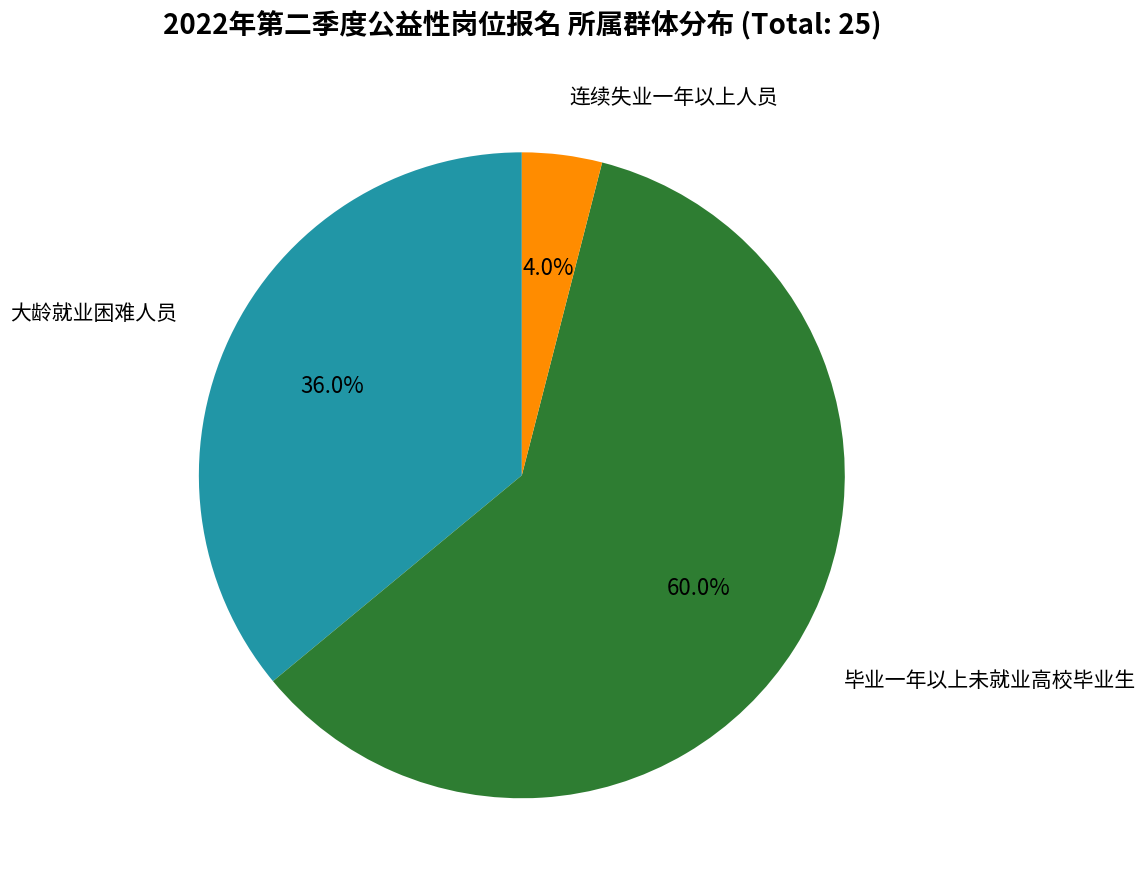

Is 毕业一年以上未就业高校毕业生 the majority of the pie?

Yes